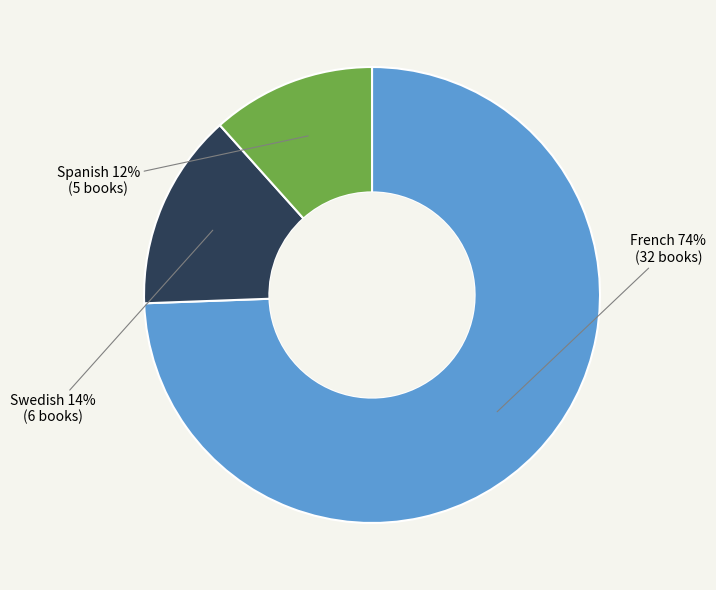

Which slice is the largest?

French